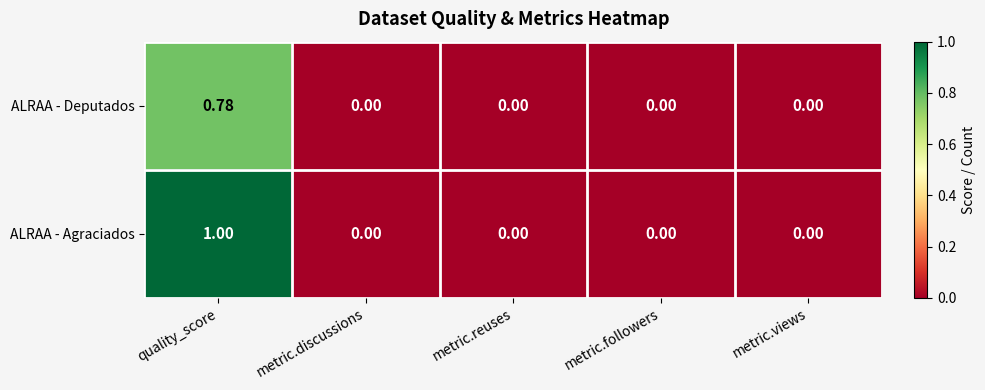

Rank the series by their average value, from highest to lowest.

ALRAA - Agraciados, ALRAA - Deputados